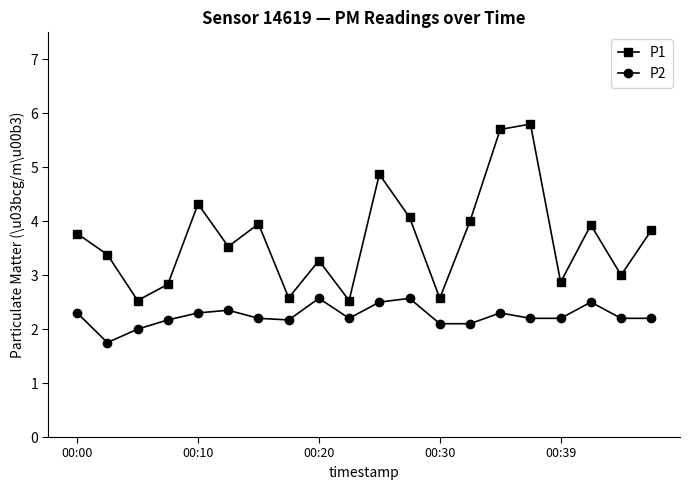

True or false: P1 has more than 1 points higher than both neighbors.

True